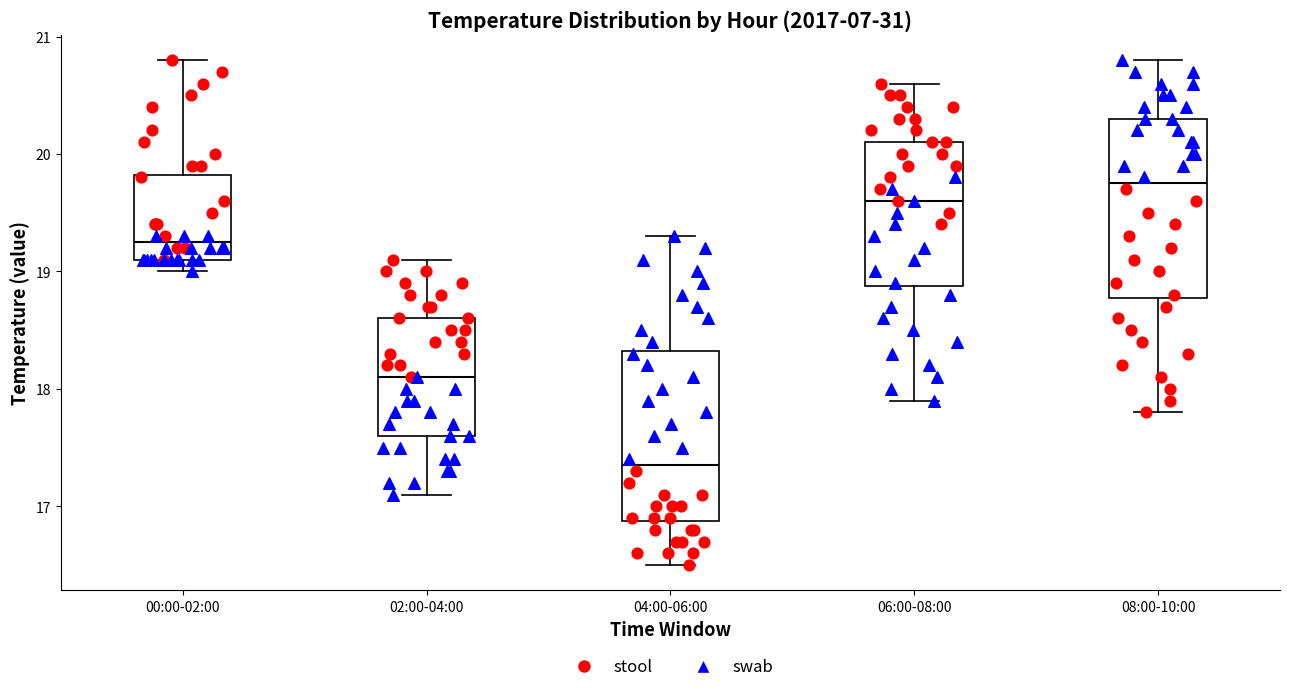

Where is the lower edge of the box for 08:00-10:00 on the y-axis? The values are not printed on the chart, so give them approximately, as read against the axis.

18.8